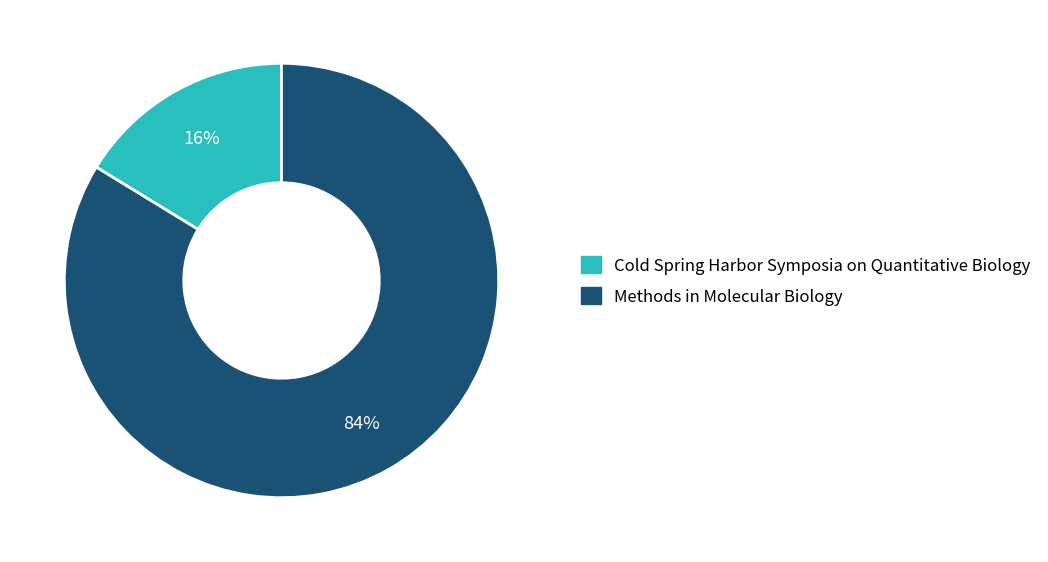

How many slices are in this pie chart?

2